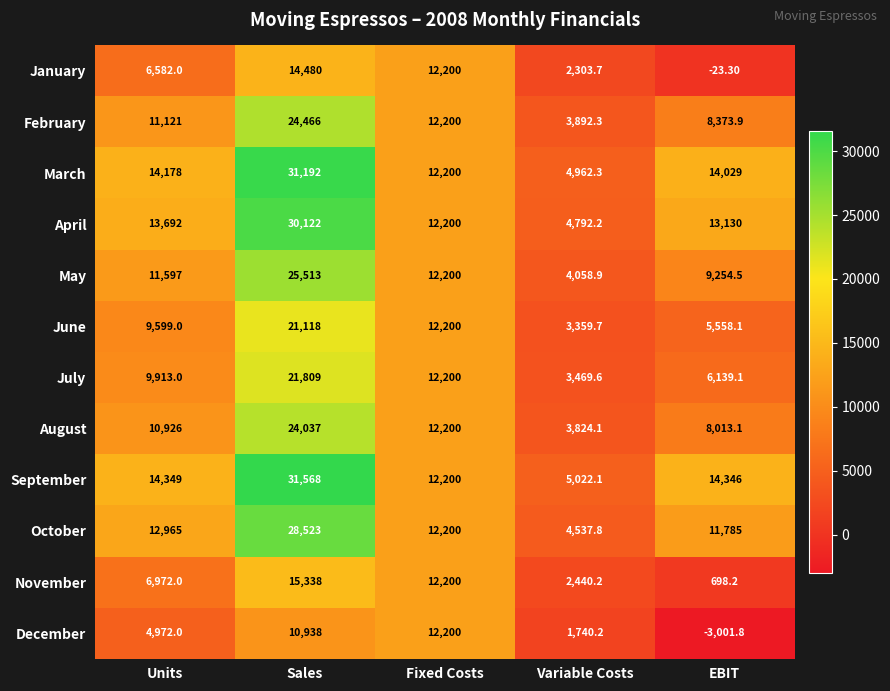

At which label does October first exceed 12200?

Units